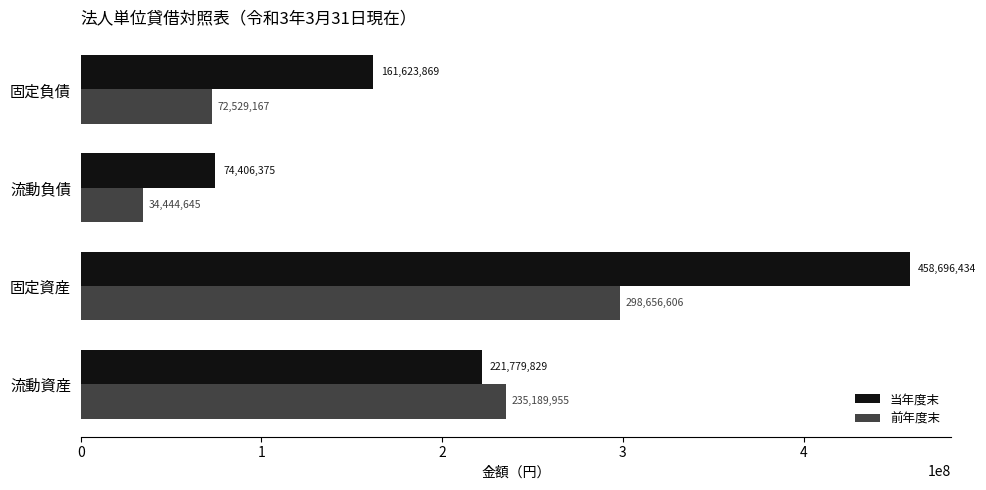

How many categories are shown in the chart?

4